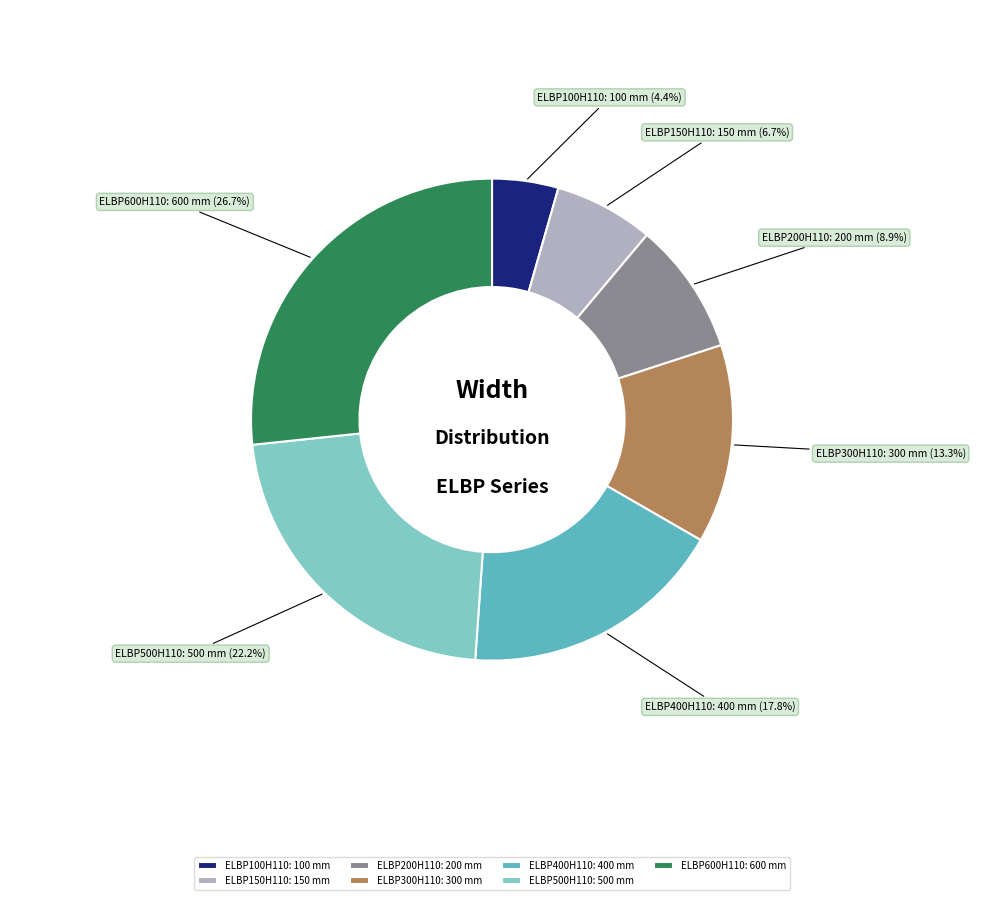

What is the smallest slice in the pie chart?

ELBP100H110